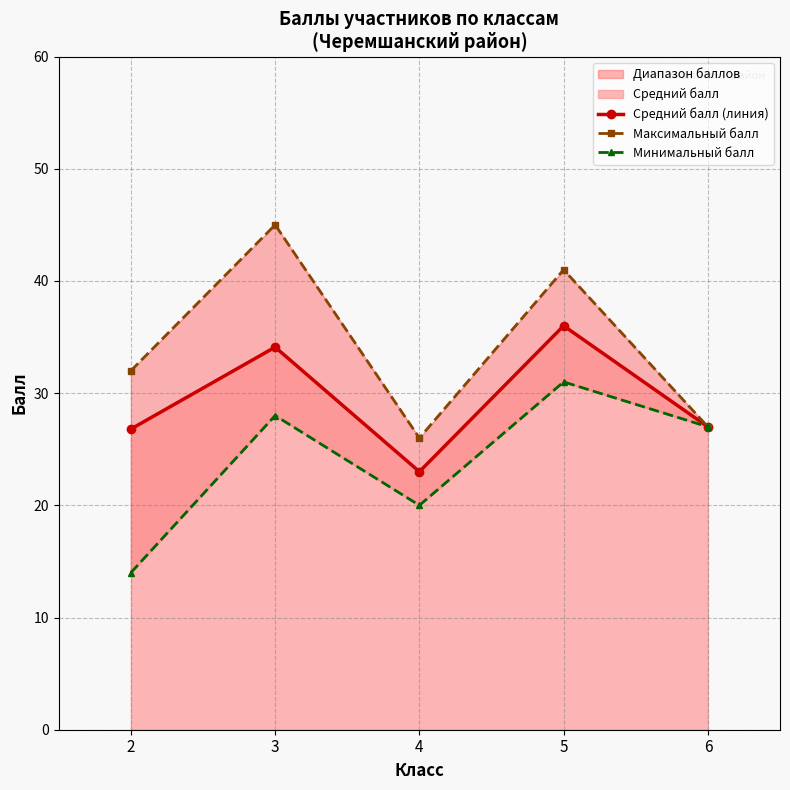

True or false: Минимальный балл and Максимальный балл cross at least once.

False